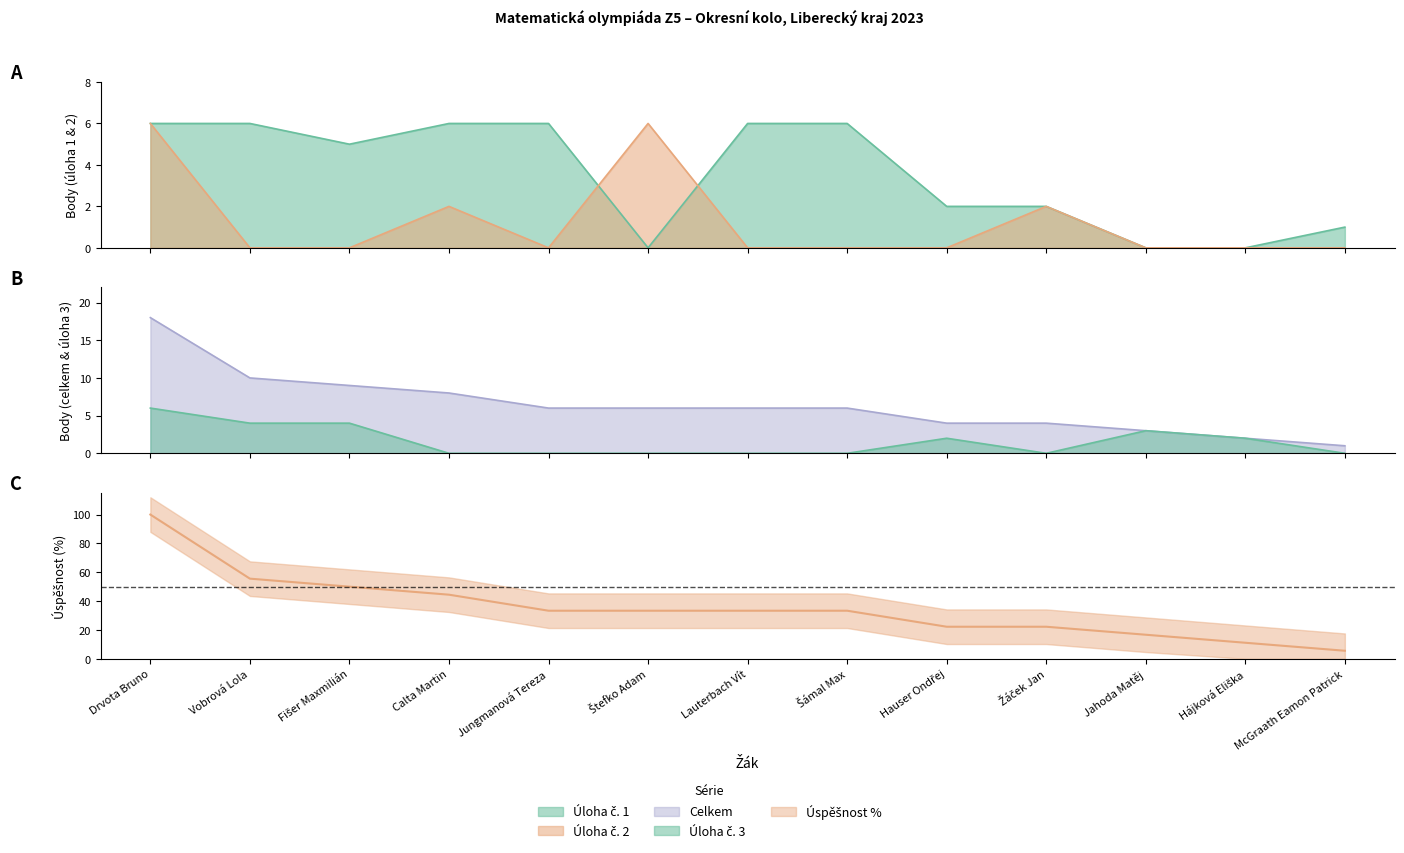

What is the sum of the Úloha č. 1 values at Jungmanová Tereza and Štefko Adam?

6.0